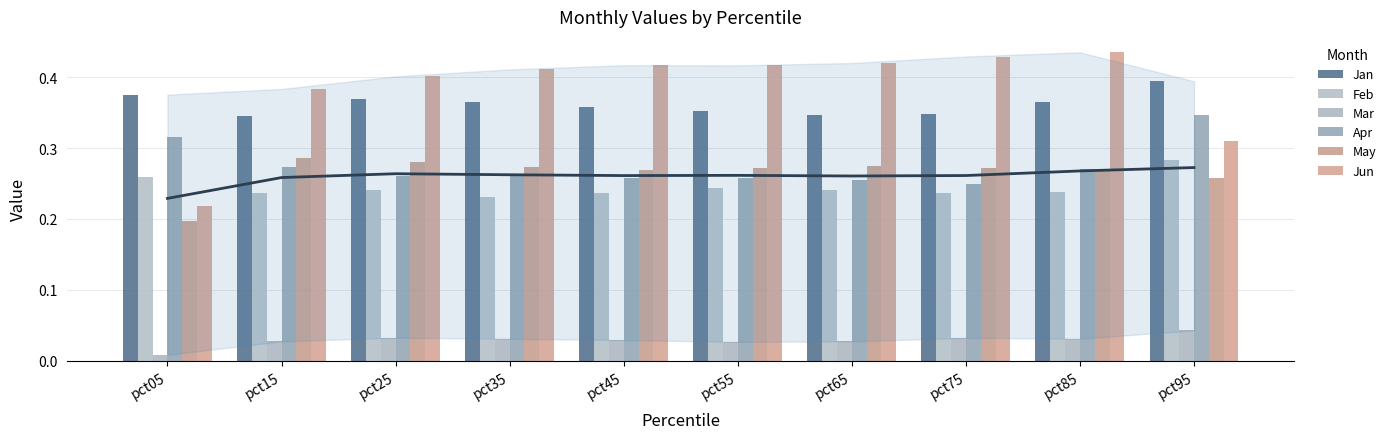

What are all the series names shown in the legend?

Jan, Feb, Mar, Apr, May, Jun